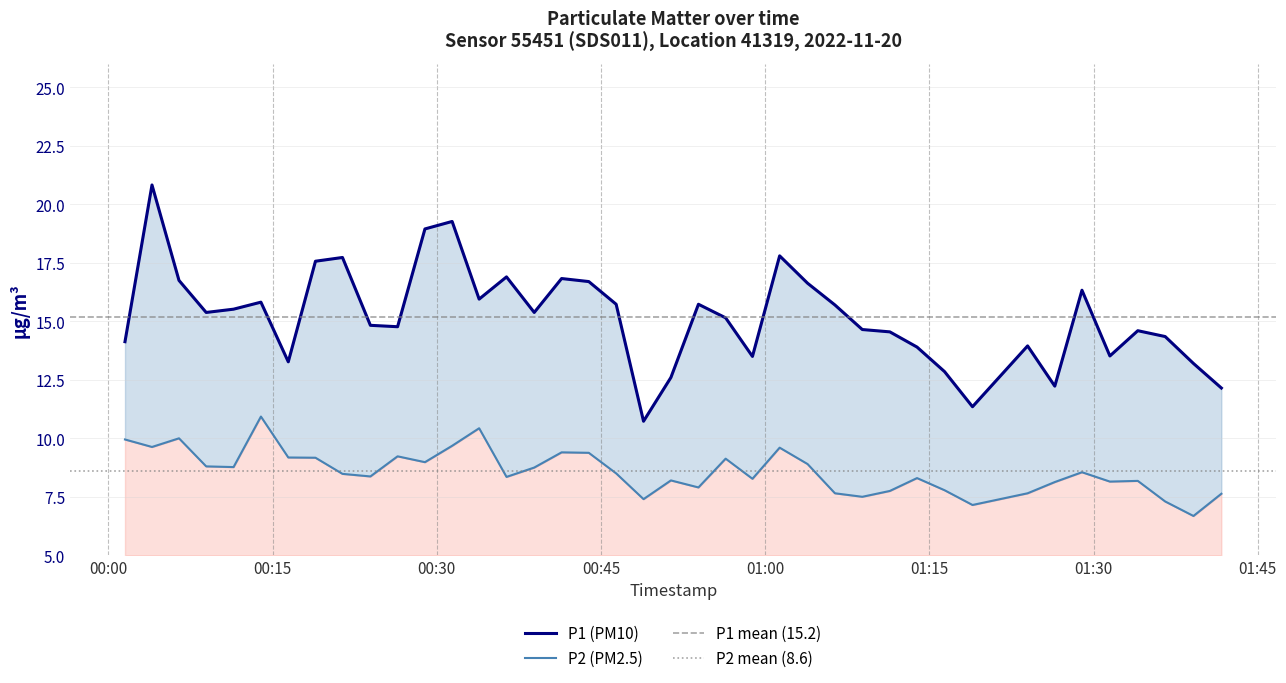

What is the label of the 31st point from the left?

2022-11-20T01:16:23